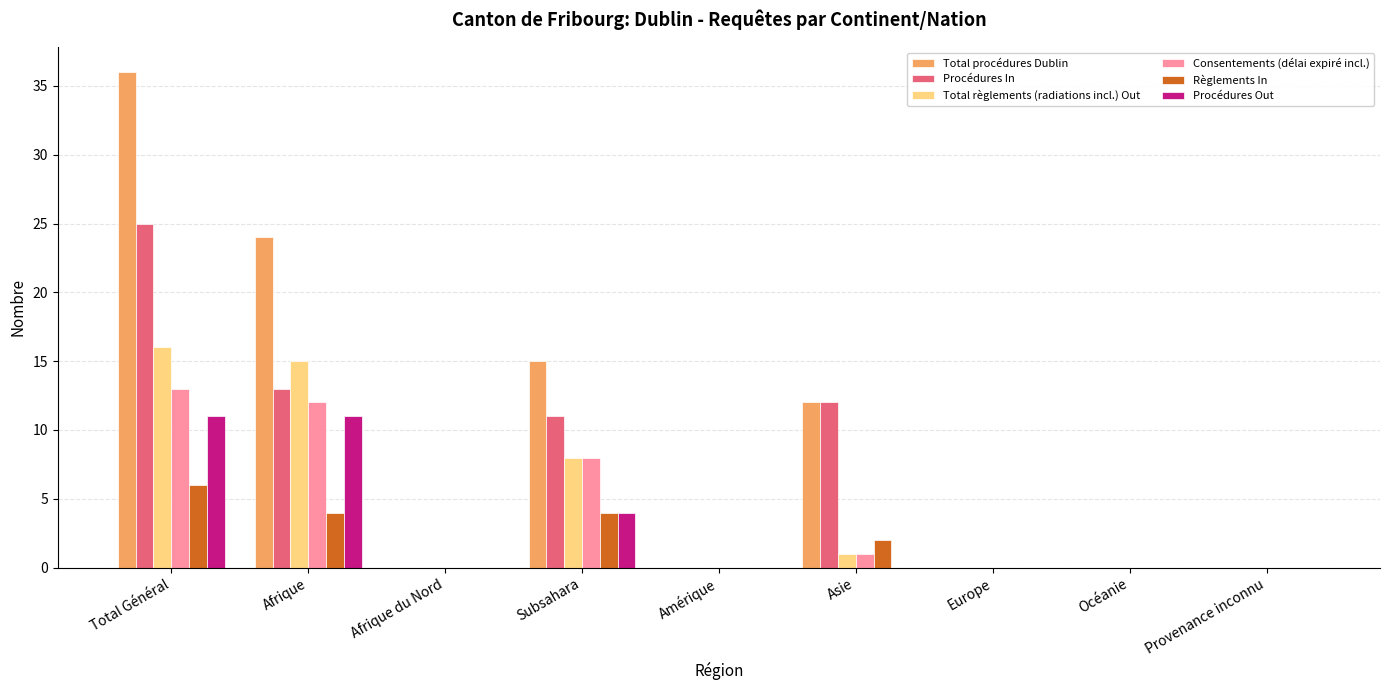

What is the sum of all Procédures Out values?

26